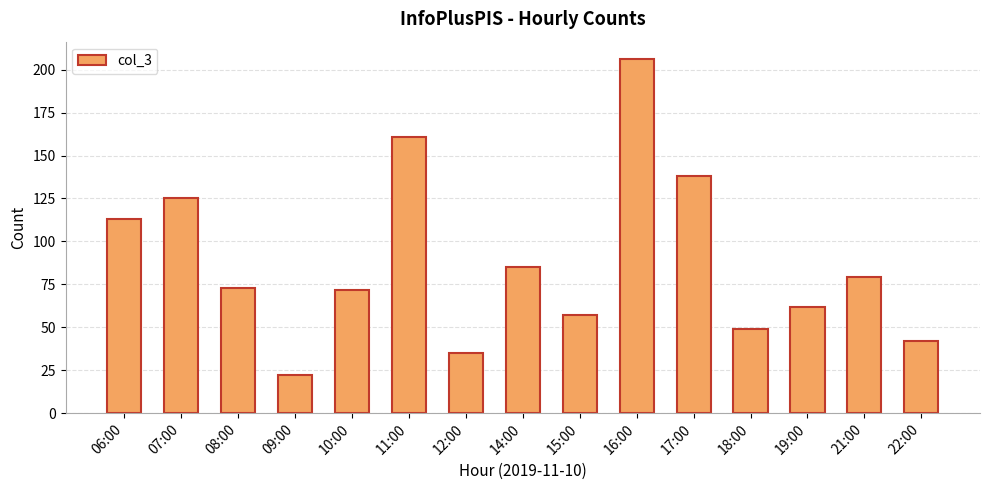

Approximately how many times larger is the value at 10:00 compared to 15:00?

1.3